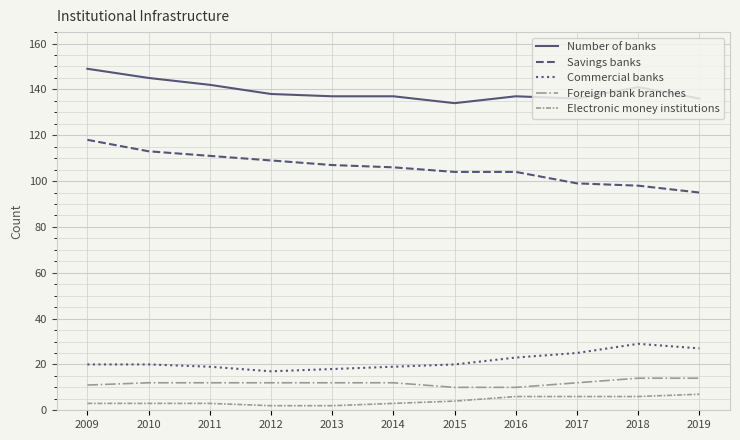

Does the chart display data point markers on the line(s)?

No